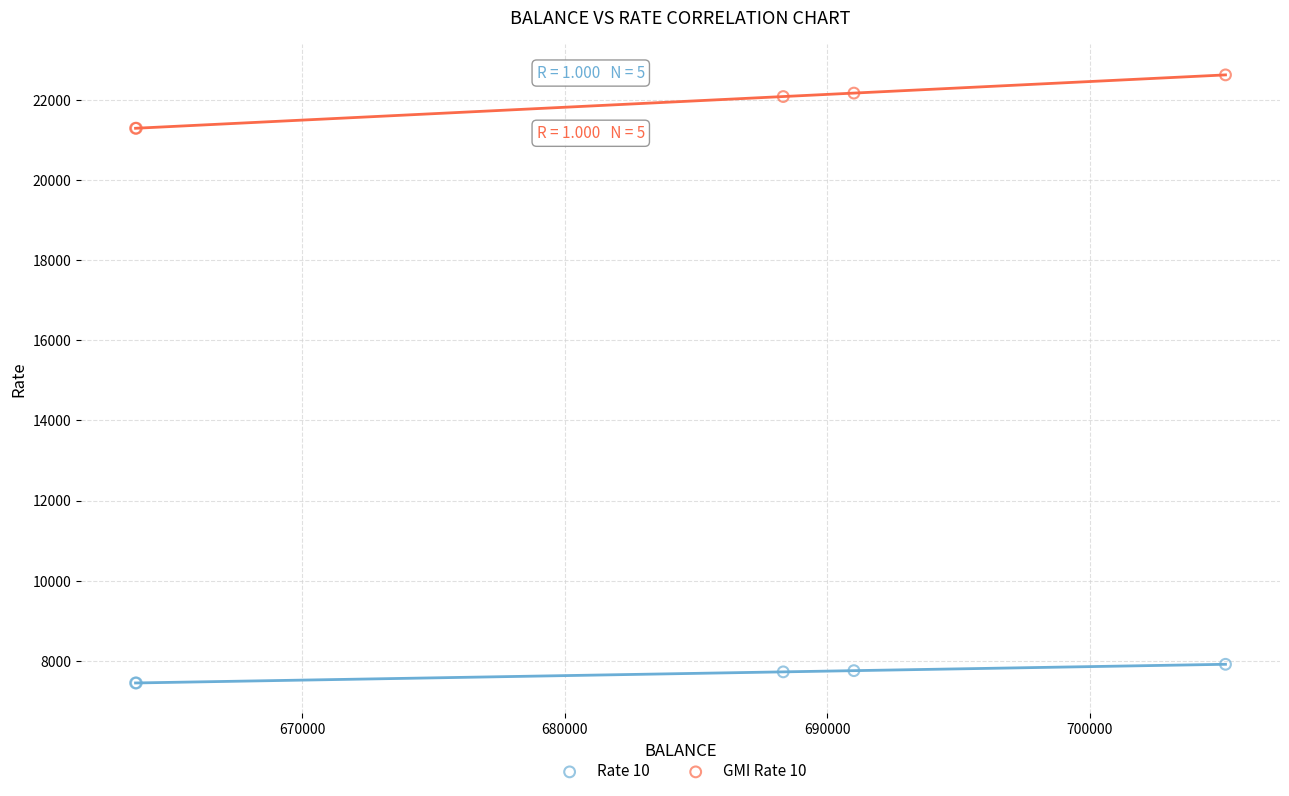

Which series contains the highest Y value?

GMI Rate 10